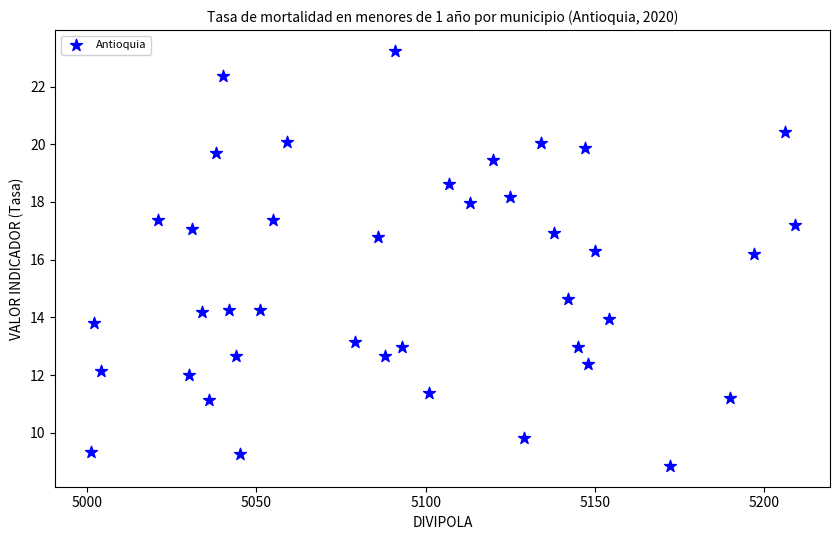

What is the range of Y values (max minus min)?

14.4